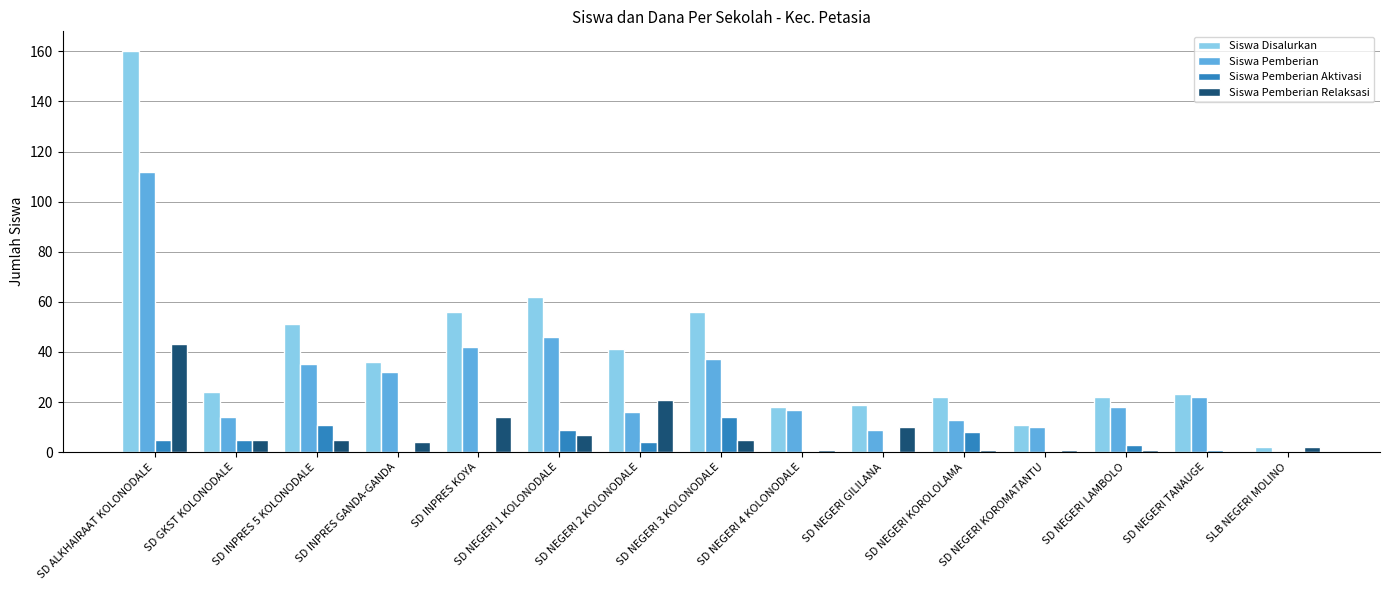

What is the sum of all Siswa Pemberian Aktivasi values?

60